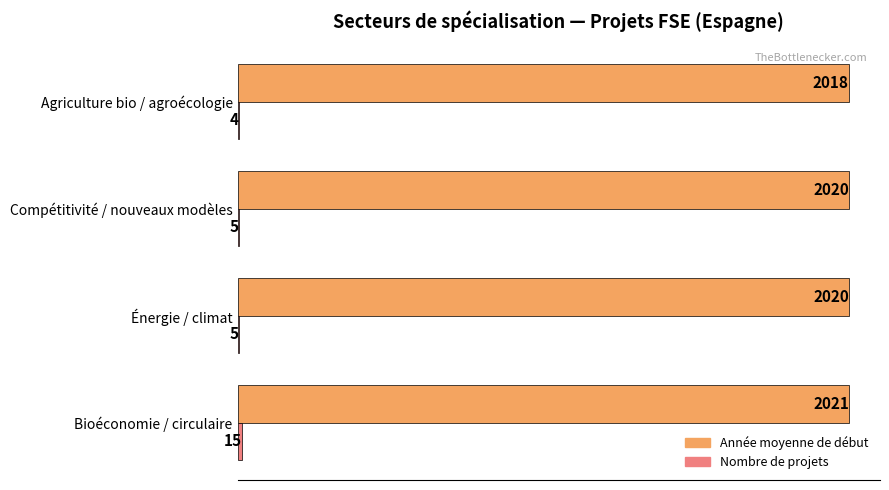

How many distinct data groups are displayed?

2